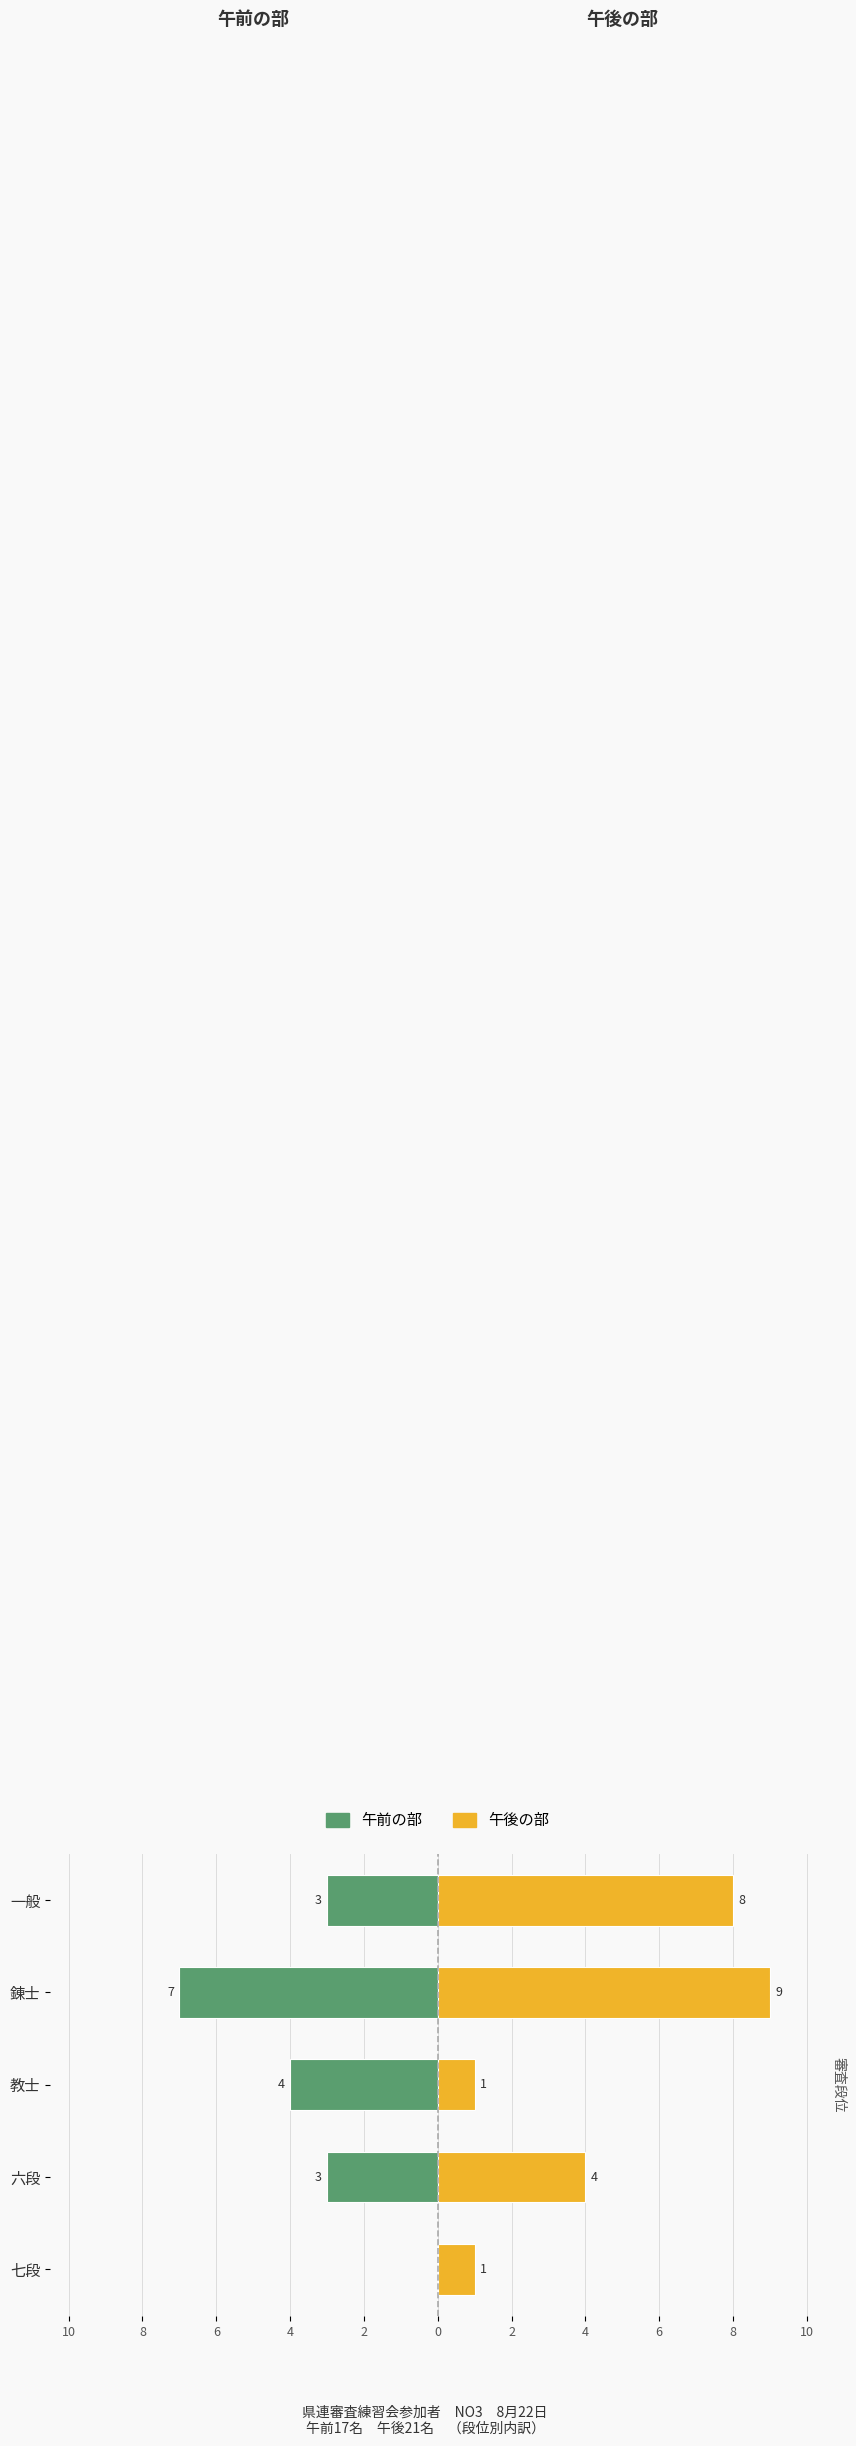

What is the sum of the 午後の部 values at 一般 and 教士?

9